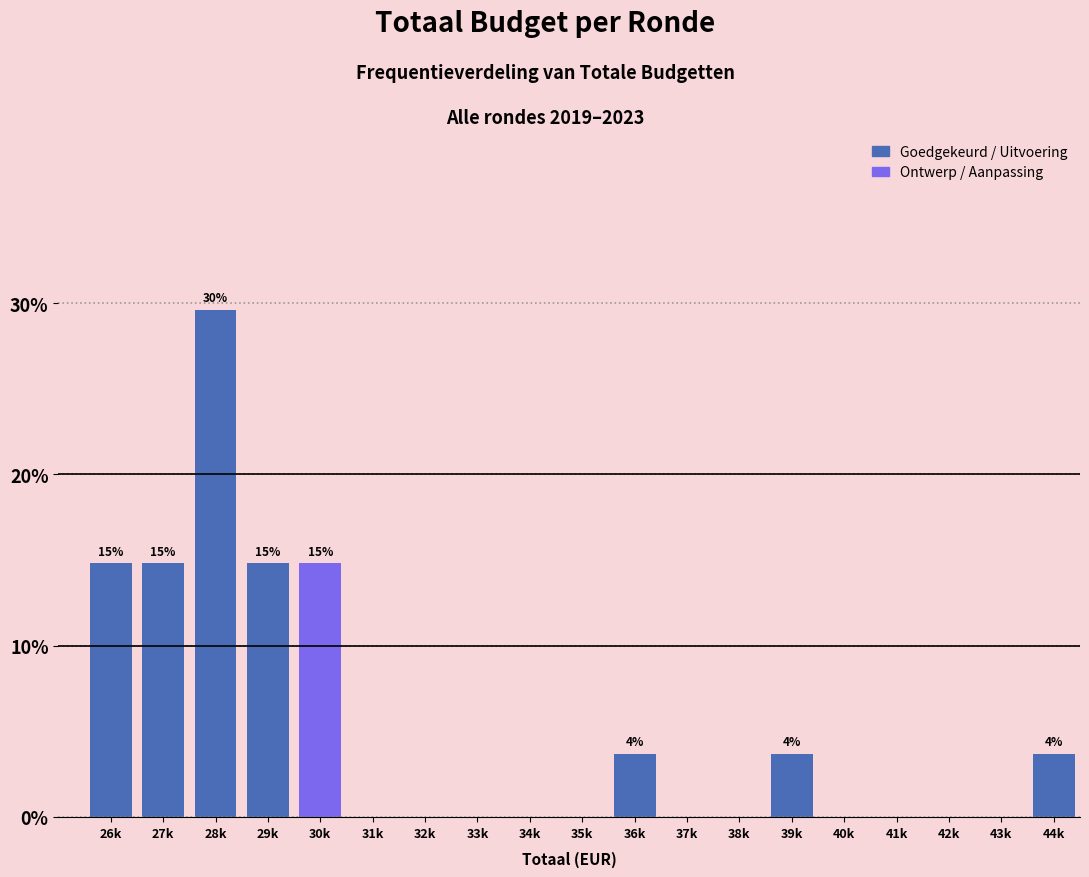

Reading left to right, transcribe all the data shown in this chart.

26k=14.8	27k=14.8	28k=29.6	29k=14.8	30k=14.8	31k=0.0	32k=0.0	33k=0.0	34k=0.0	35k=0.0	36k=3.7	37k=0.0	38k=0.0	39k=3.7	40k=0.0	41k=0.0	42k=0.0	43k=0.0	44k=3.7